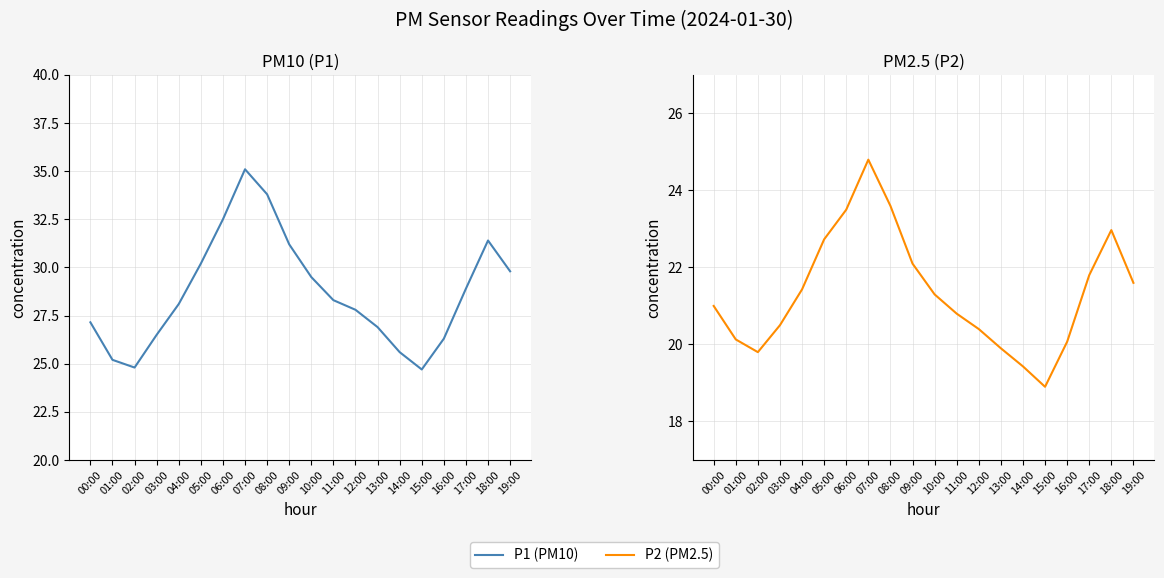

Which series has the largest total across all categories?

P1 (PM10)